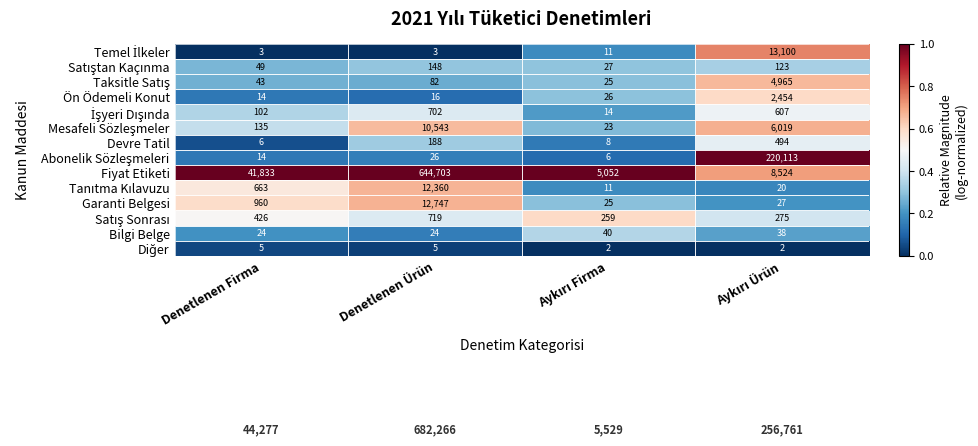

Is it true that Bilgi Belge equals 35 at Denetlenen Ürün?

False